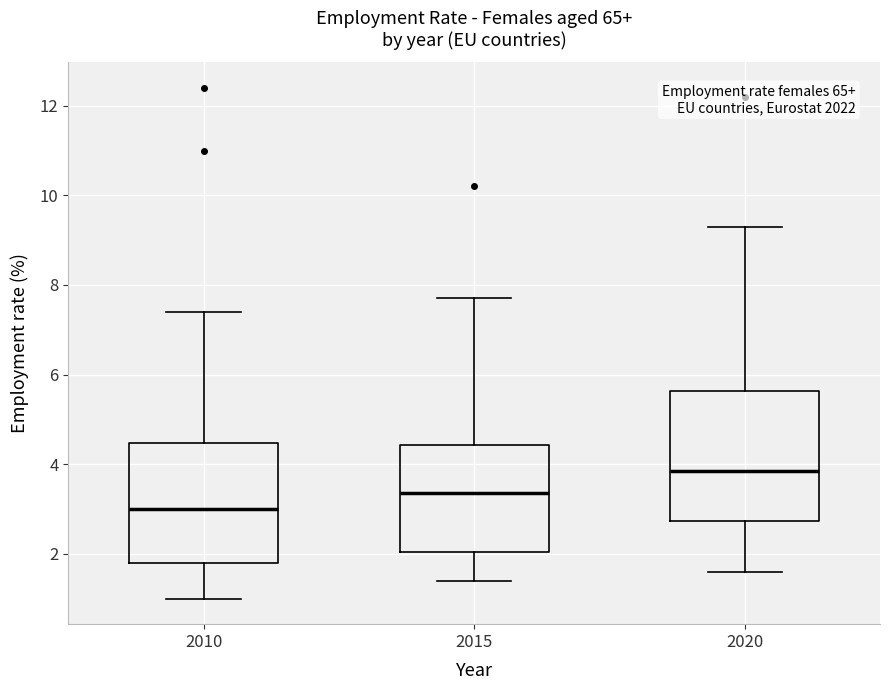

Reading left to right, transcribe this box plot: for each box, give where its median line is, the range the box spans, and where its two whiskers end, as read against the y-axis. The values are not printed on the chart, so give them approximately, as read against the axis.

2010: median 3.0, box 1.8 to 4.4, whiskers 1.0 to 7.4
2015: median 3.4, box 2.0 to 4.4, whiskers 1.4 to 7.8
2020: median 3.8, box 2.8 to 5.6, whiskers 1.6 to 9.4